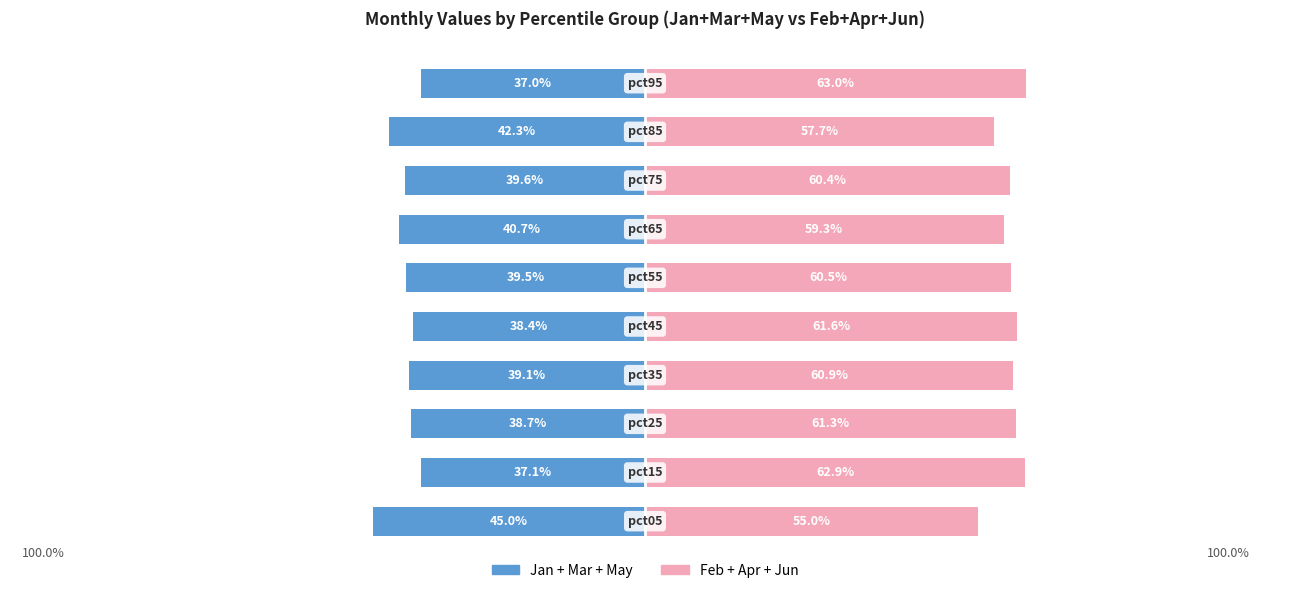

What is the greatest value displayed?

63.0